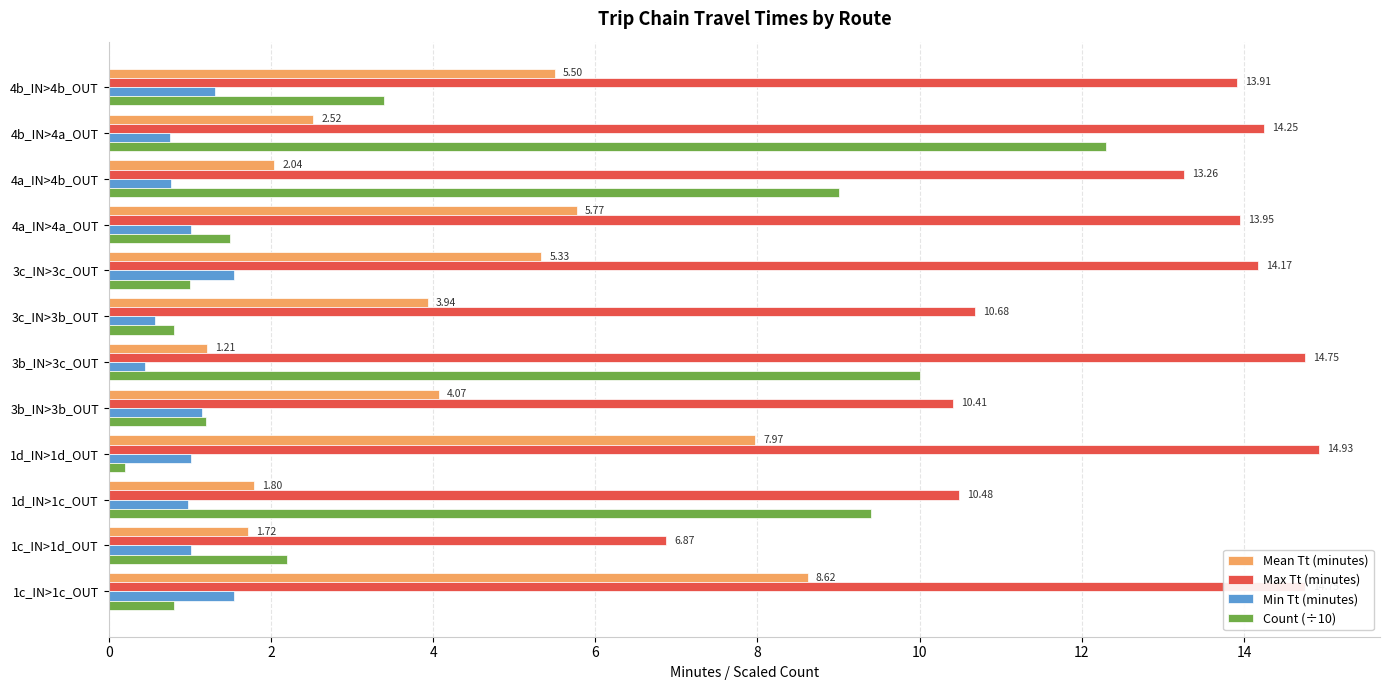

What is the sum of all Mean Tt (minutes) values?

50.5